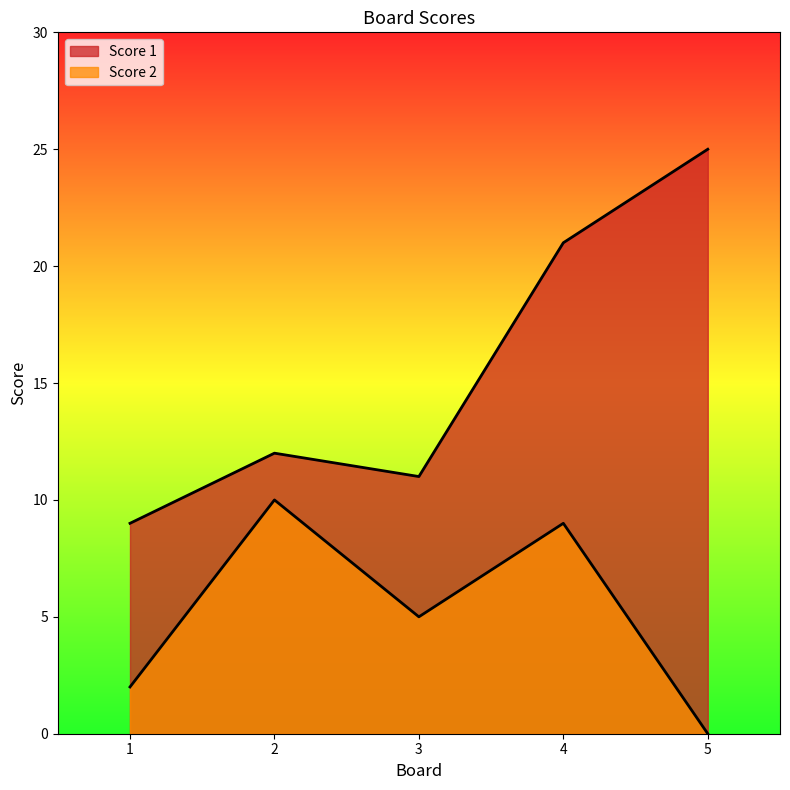

True or false: Score 2 and Score 1 intersect in this chart.

False